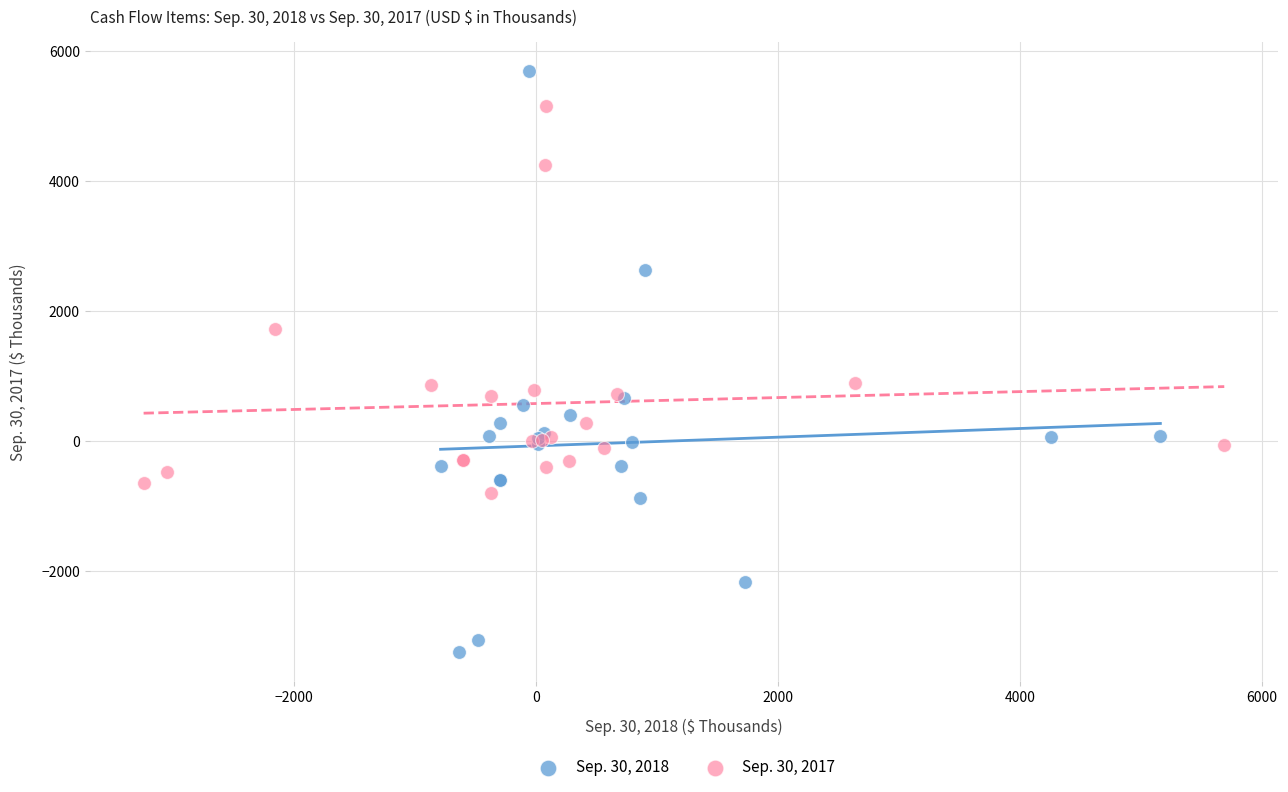

Which series has the widest spread of Y values?

Sep. 30, 2018